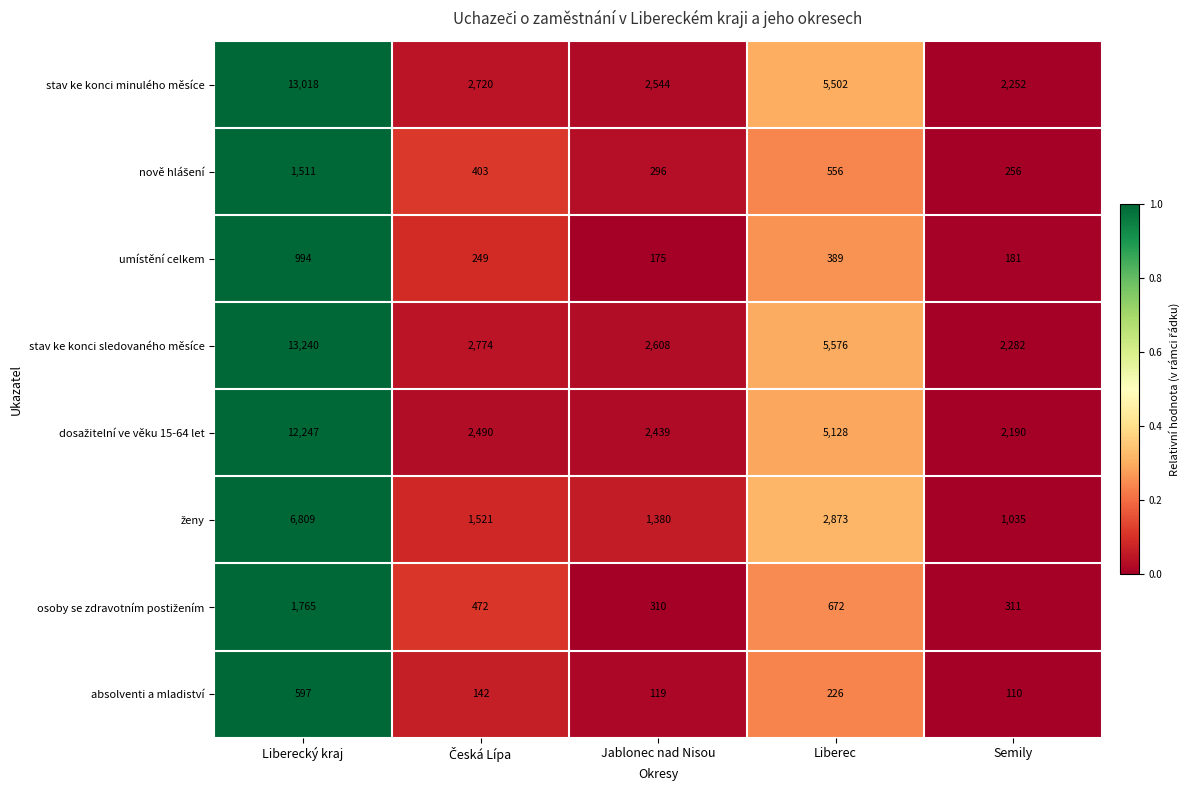

Is it true that absolventi a mladiství equals 79 at Jablonec nad Nisou?

False